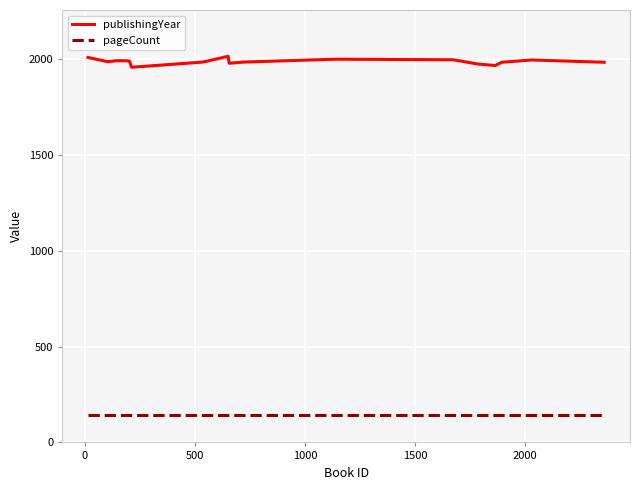

What is the highest value of the pageCount series?

144